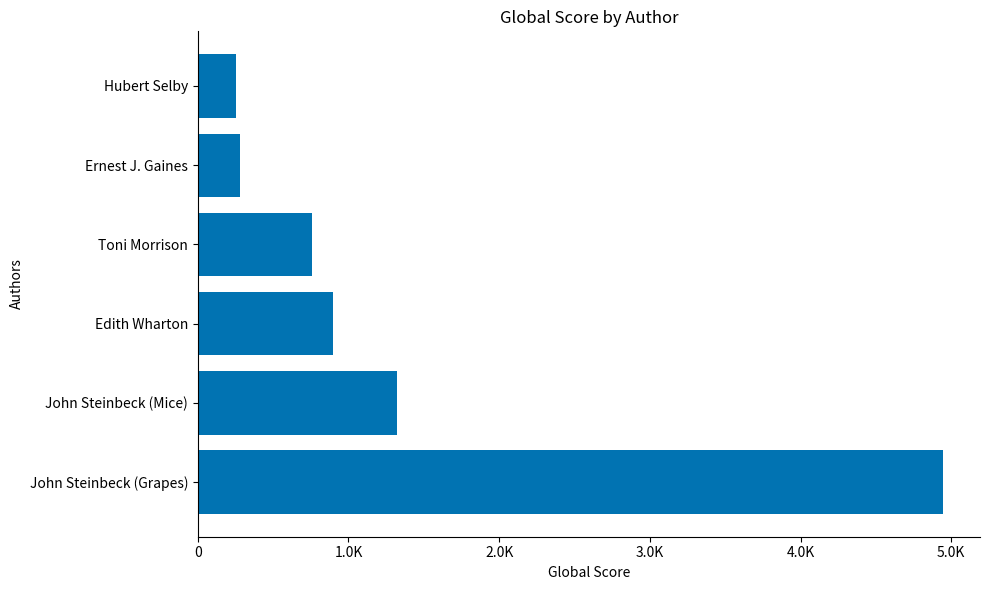

What is the smallest value displayed?

253